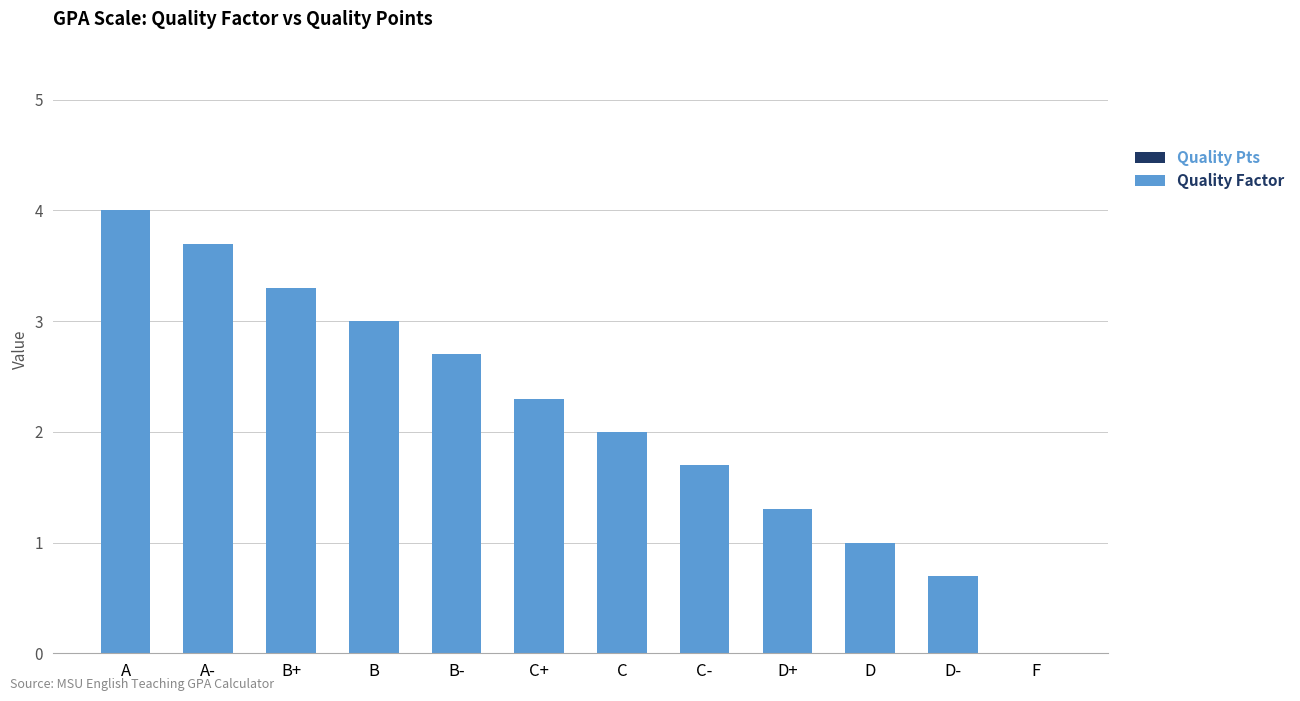

The chart shows a value of 1.0 at D-. True or false?

False